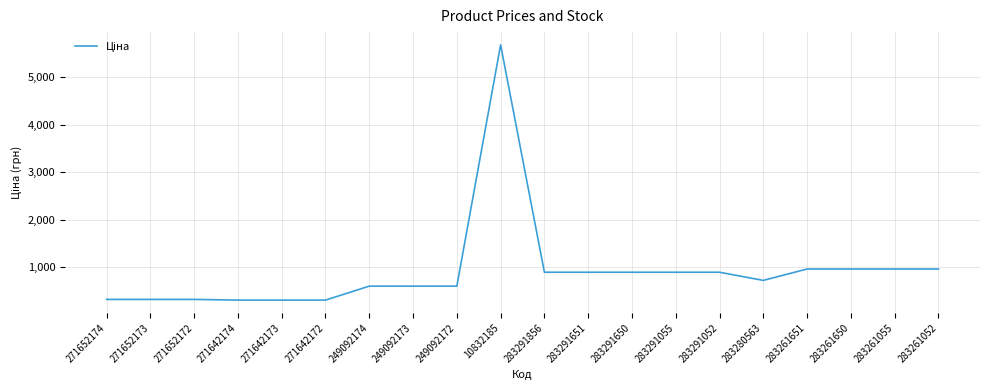

What value does the data have at 249092173?

603.7